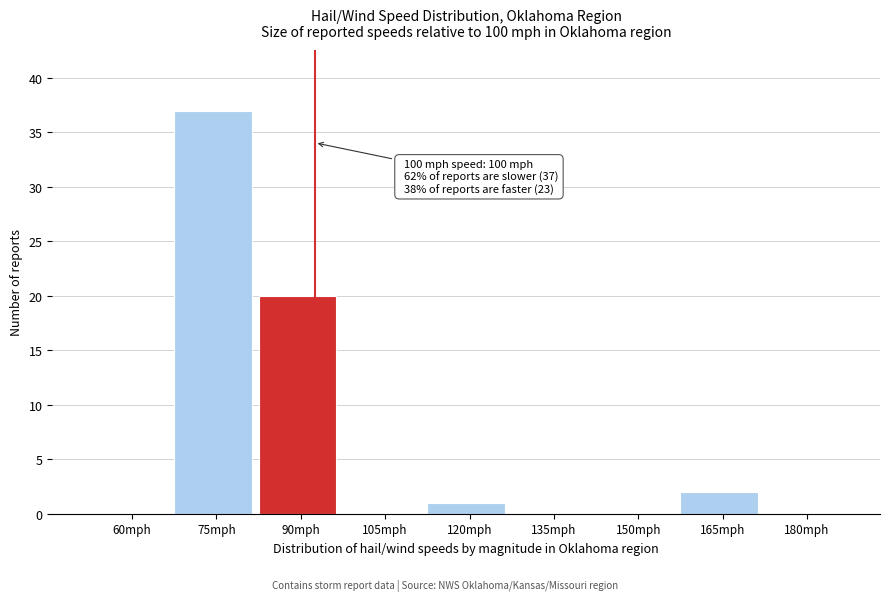

Reading left to right, extract all data points from this chart.

60mph=0	75mph=37	90mph=20	105mph=0	120mph=1	135mph=0	150mph=0	165mph=2	180mph=0